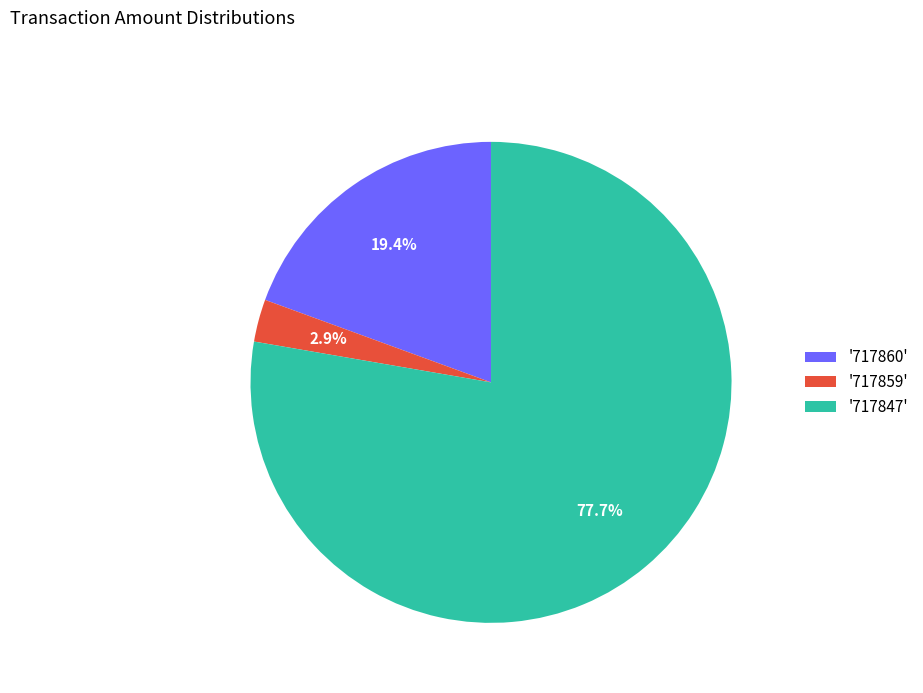

Combined, do '717860' and '717859' account for over 50%?

No